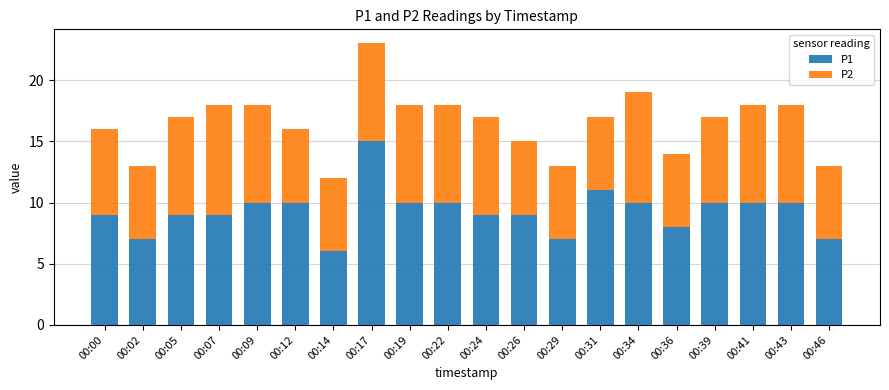

The P1 series shows 8 at 00:36. True or false?

True